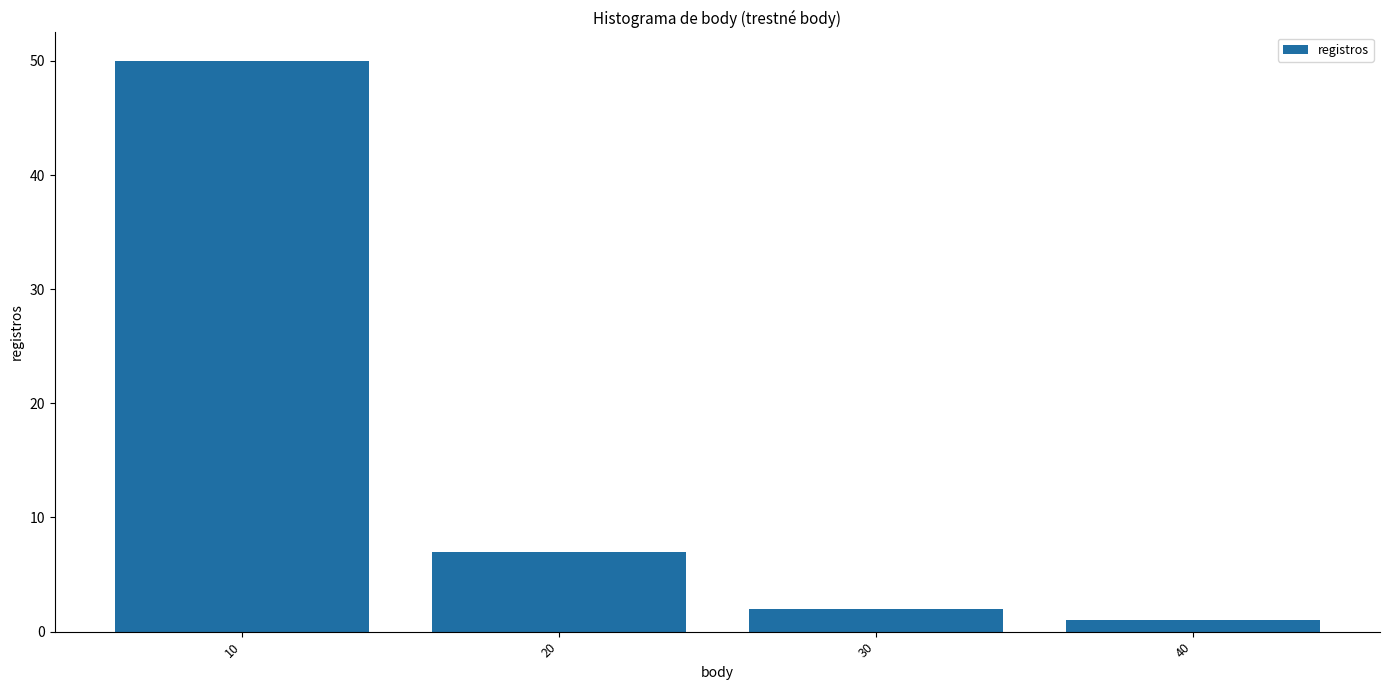

Reading right to left, extract all data points from this chart.

1	2	7	50